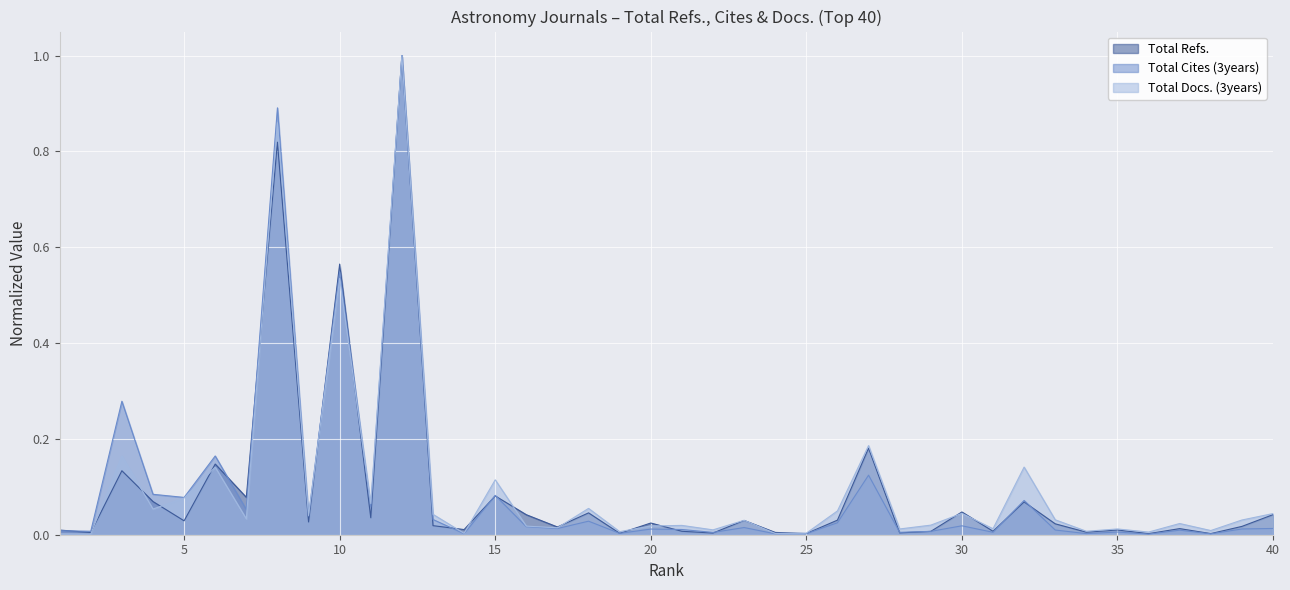

Is the value of Total Refs. at 38 greater than the value of Total Cites (3years) at 22?

No